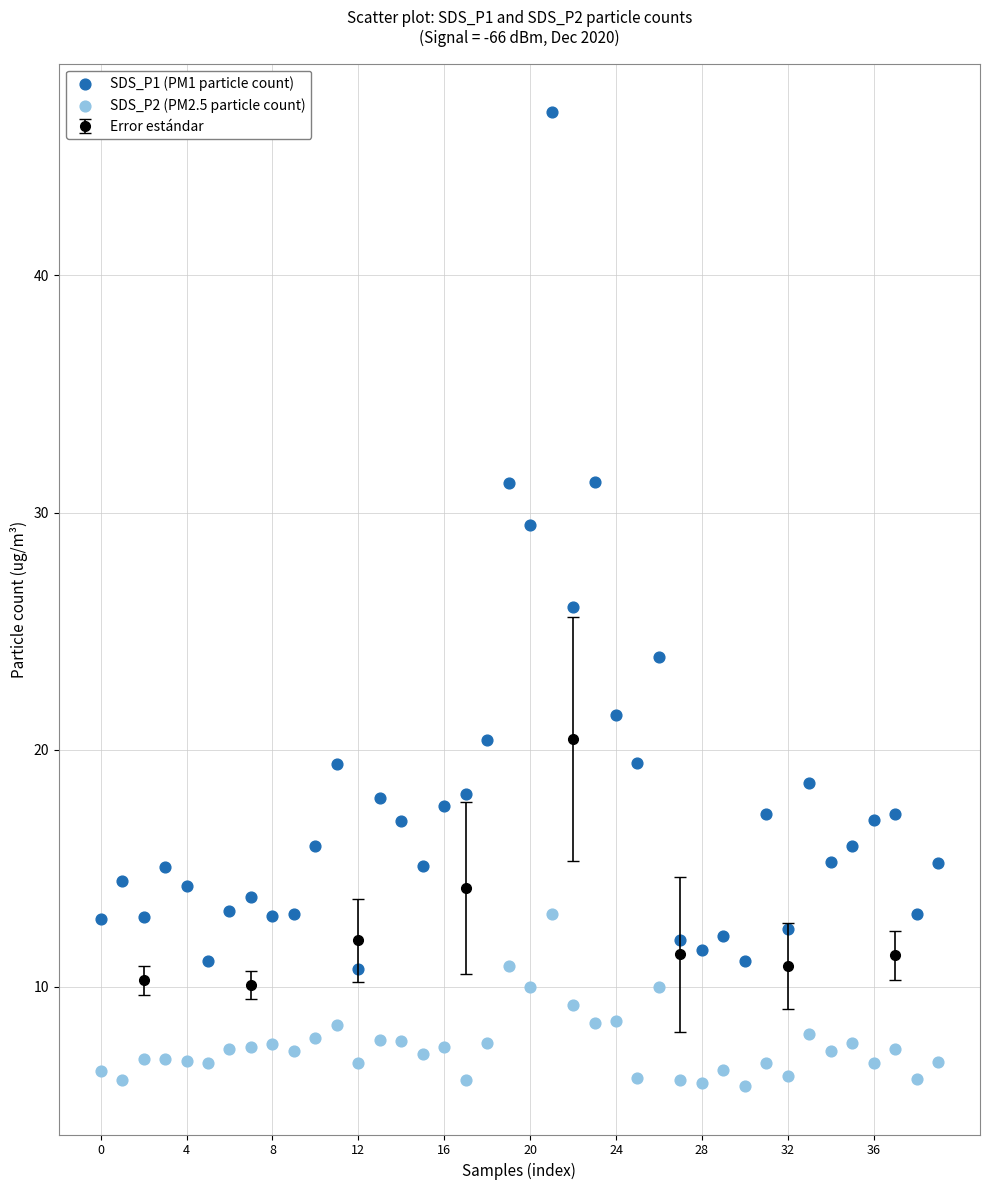

Which series contains the highest Y value?

SDS_P1 (PM1 particle count)